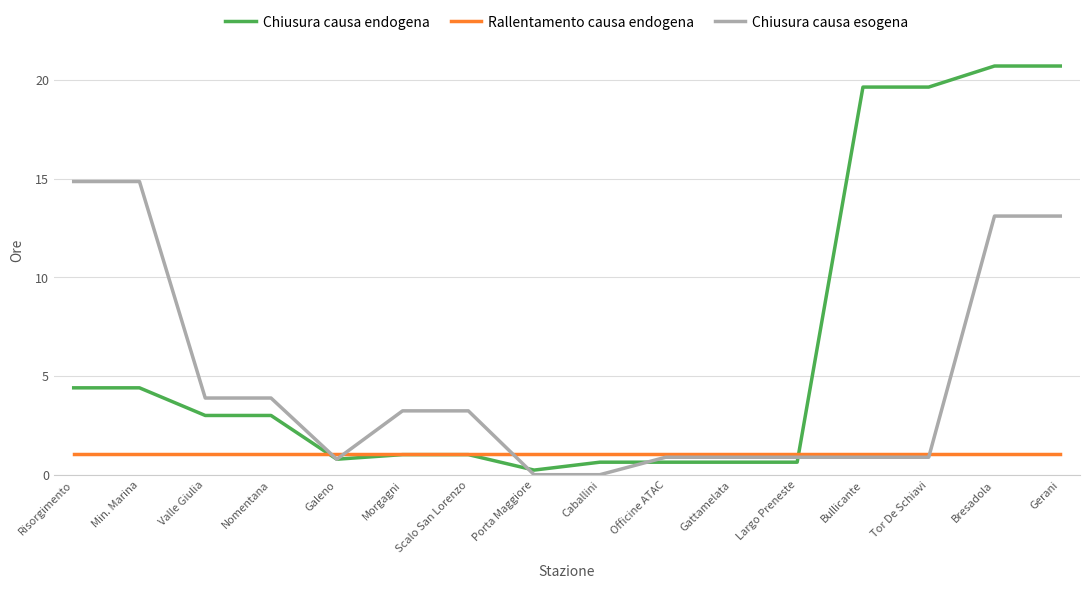

What is the sum of all Rallentamento causa endogena values?

16.8